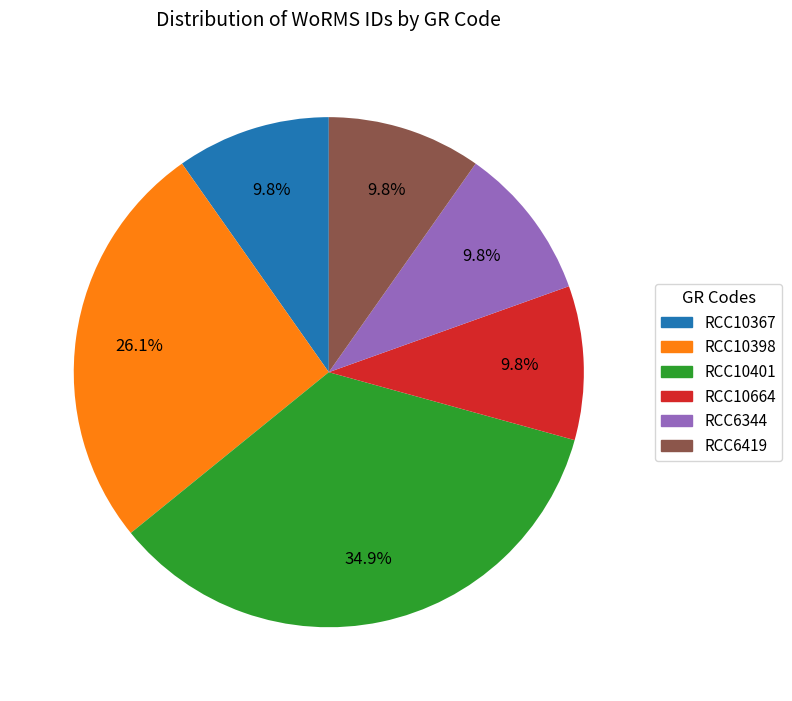

Count the number of slices in the pie.

6